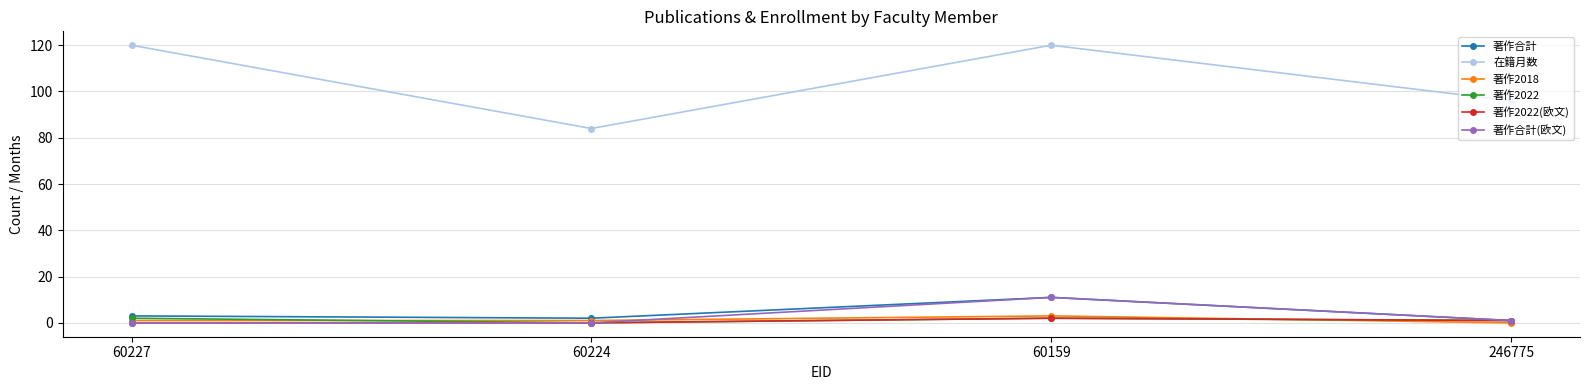

What is the average value of the 著作2022 series?

1